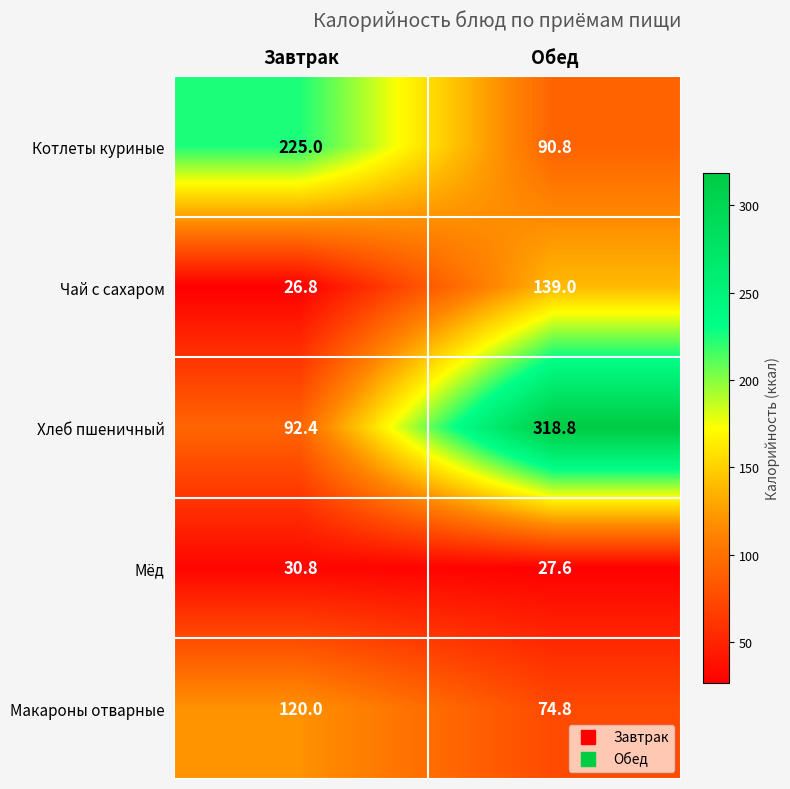

The Мёд series shows 30.8 at Завтрак. True or false?

True